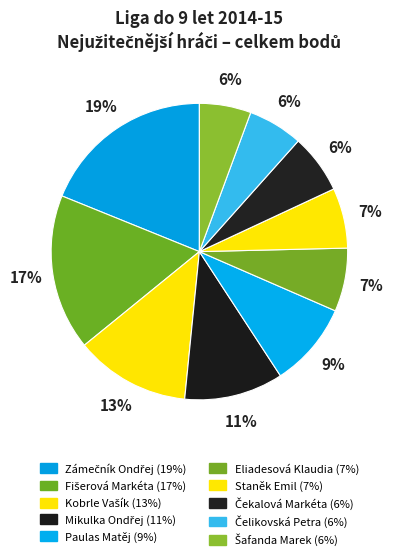

The Kobrle Vašík slice represents 4% of the pie. True or false?

False